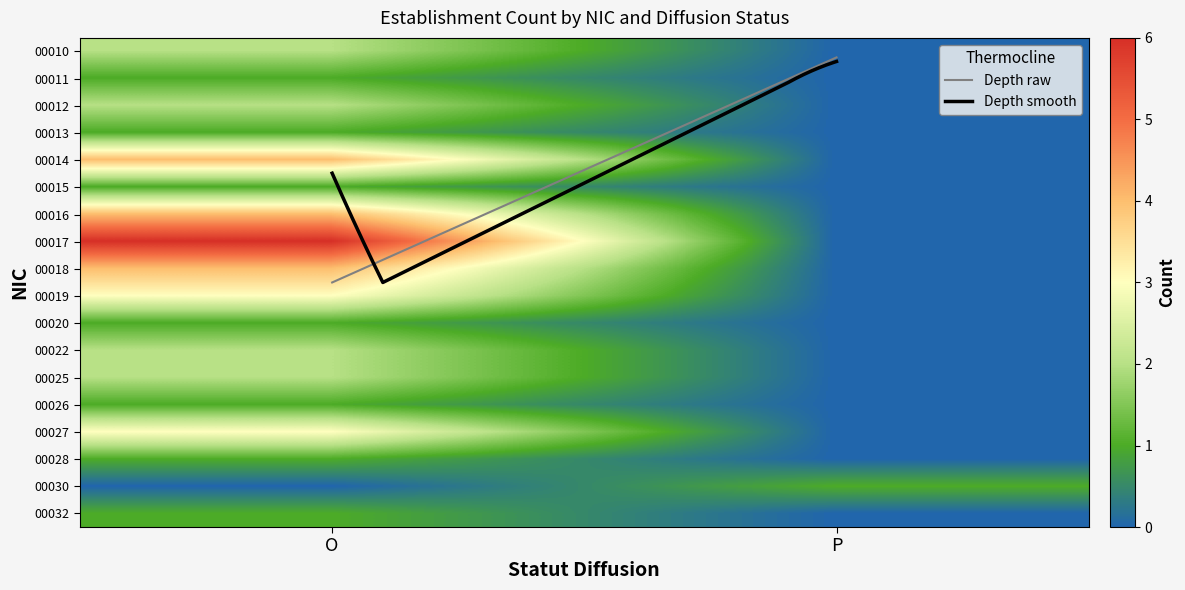

What is the difference between the 00030 values at O and P?

1